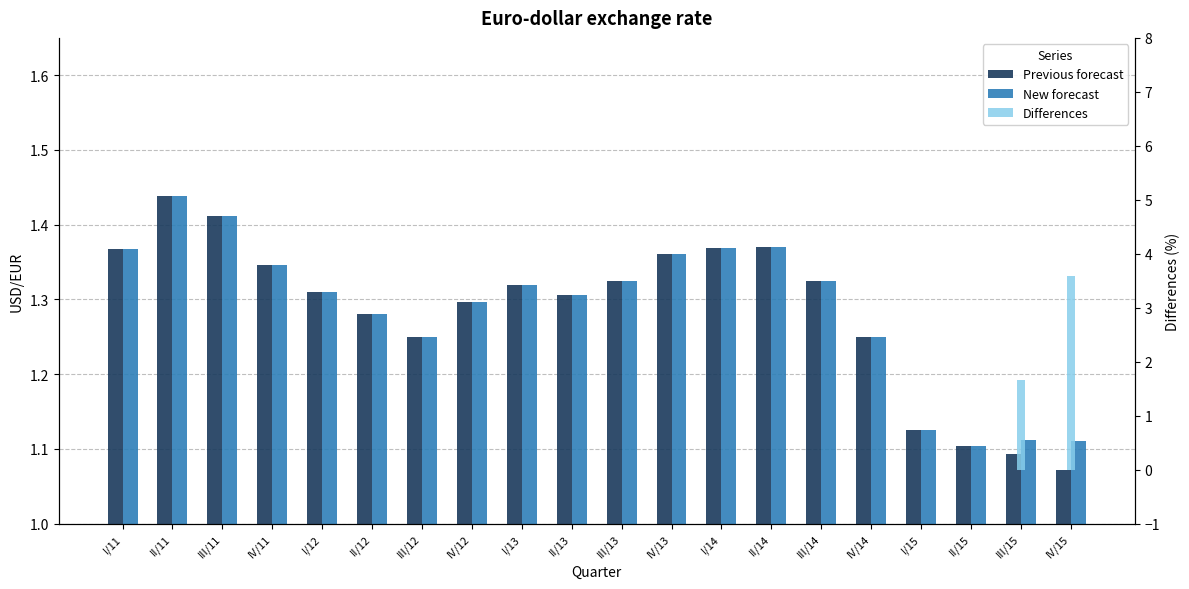

Count the number of categories in the chart.

20